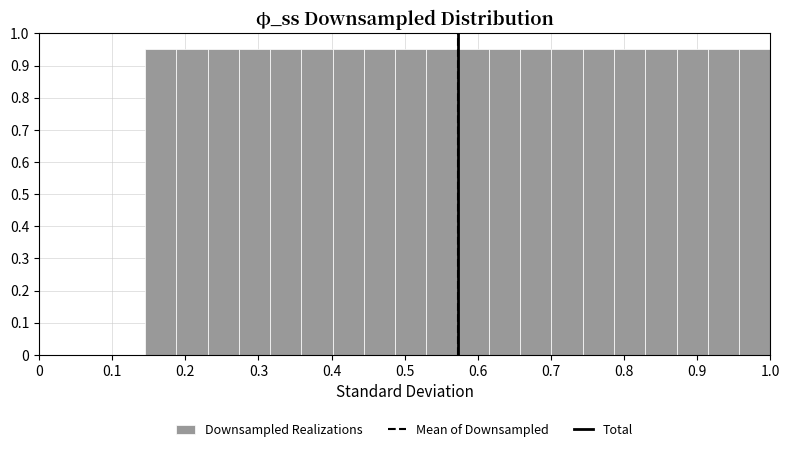

Reading left to right, list every bar in this chart as the range it spans on the x-axis followed by its height. Neither the bar edges nor the heights are printed on the chart, so give them approximately, as read against the axes.

0.14 to 0.19: 0.95
0.19 to 0.23: 0.95
0.23 to 0.27: 0.95
0.27 to 0.32: 0.95
0.32 to 0.36: 0.95
0.36 to 0.40: 0.95
0.40 to 0.44: 0.95
0.44 to 0.49: 0.95
0.49 to 0.53: 0.95
0.53 to 0.57: 0.95
0.57 to 0.62: 0.95
0.62 to 0.66: 0.95
0.66 to 0.70: 0.95
0.70 to 0.74: 0.95
0.74 to 0.79: 0.95
0.79 to 0.83: 0.95
0.83 to 0.87: 0.95
0.87 to 0.91: 0.95
0.91 to 0.96: 0.95
0.96 to 1.00: 0.95